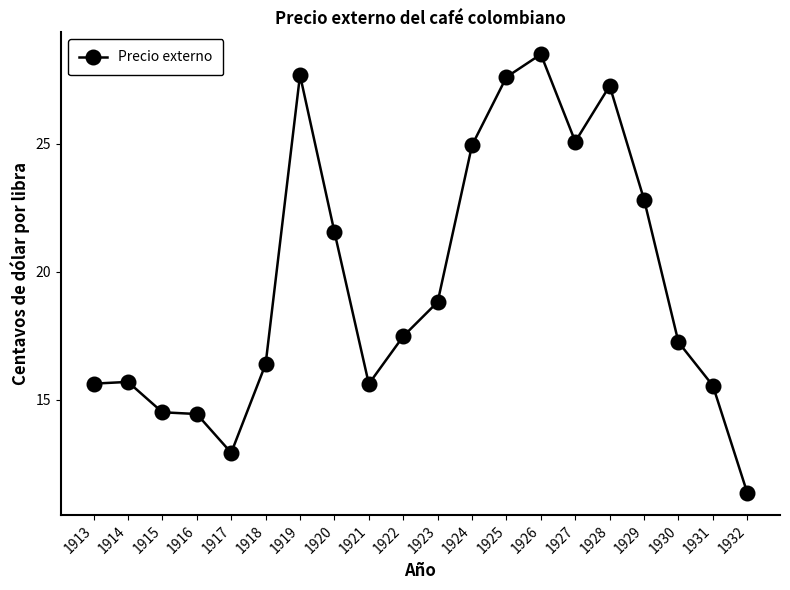

At which category does the chart reach its minimum across all series?

1932